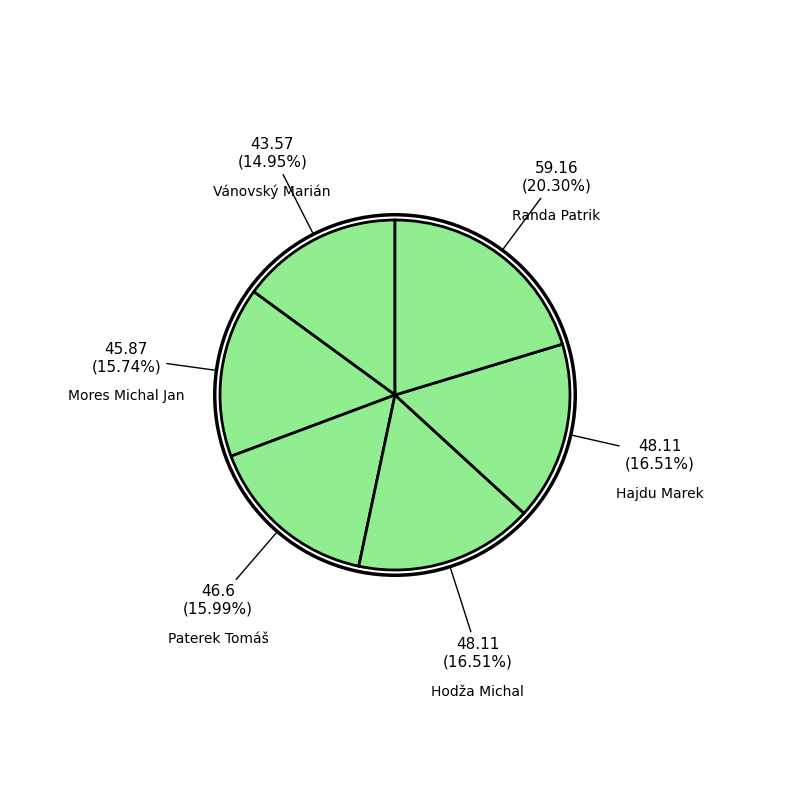

Which category has the biggest portion of the pie?

Randa Patrik